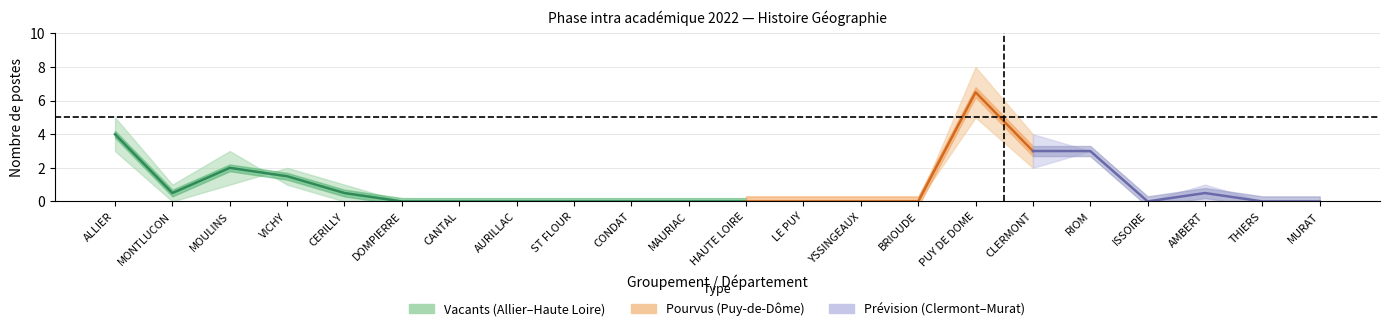

How many times do Postes vacants and Postes pourvus cross each other?

1